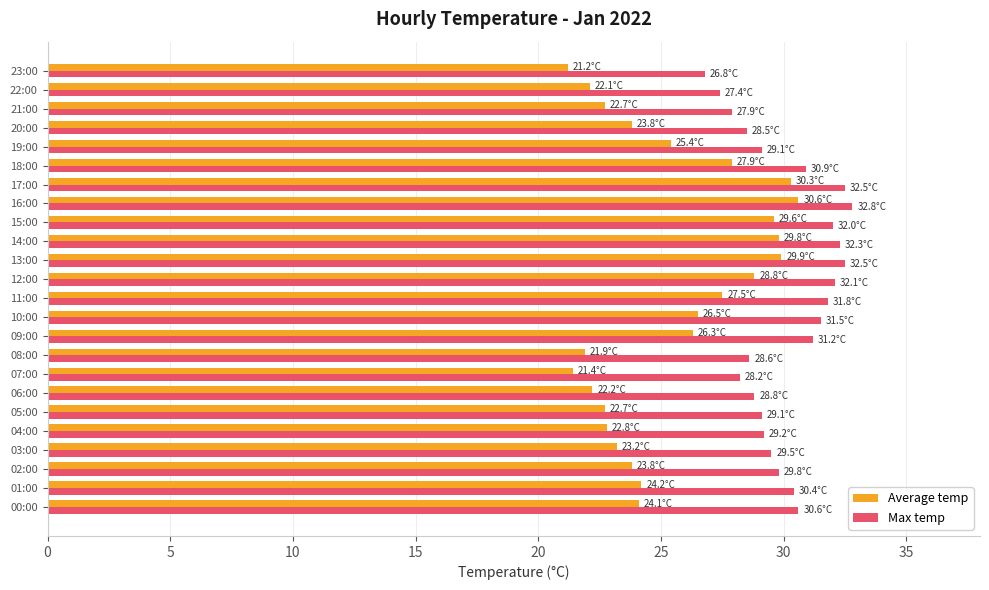

What is the difference between the maximum and minimum values in the Average temp series?

9.4